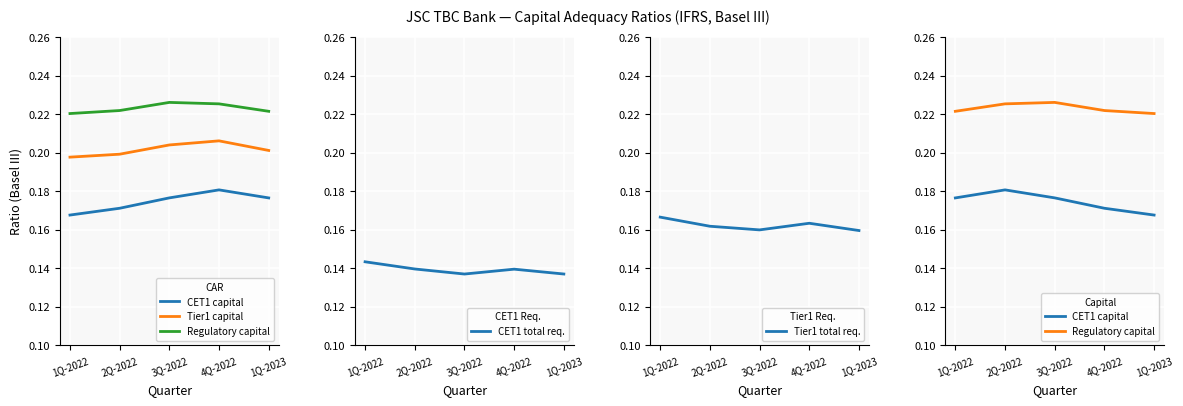

How many CET1 total req. values are between 0 and 1?

5